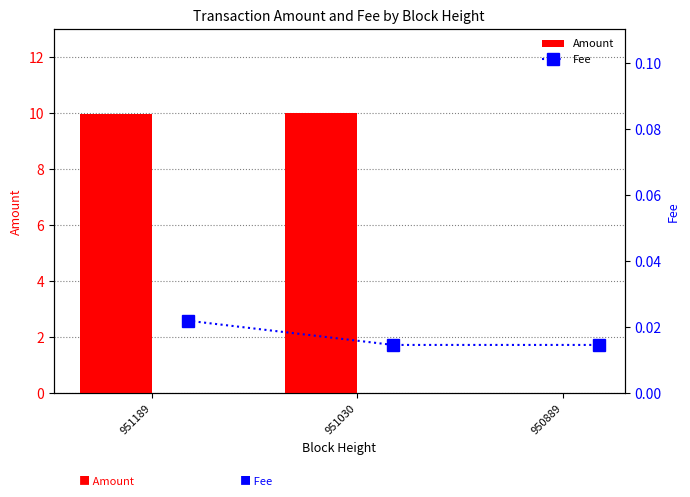

Are the bars horizontal?

No